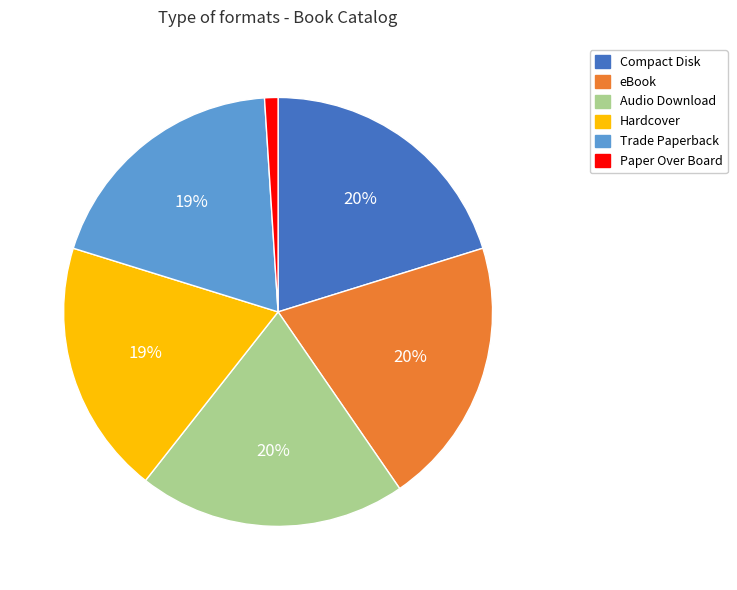

To the nearest percent, what is the average slice percentage?

17%